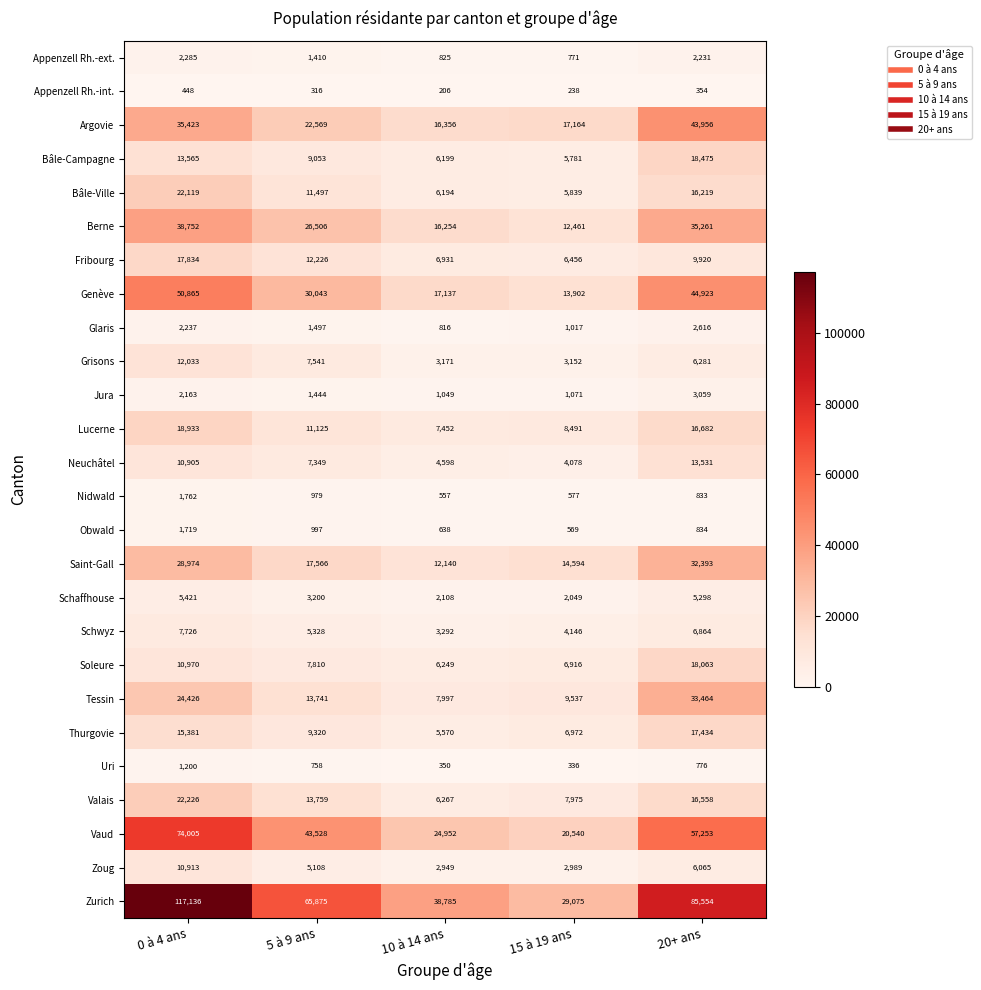

What is the maximum value shown in the chart?

117136